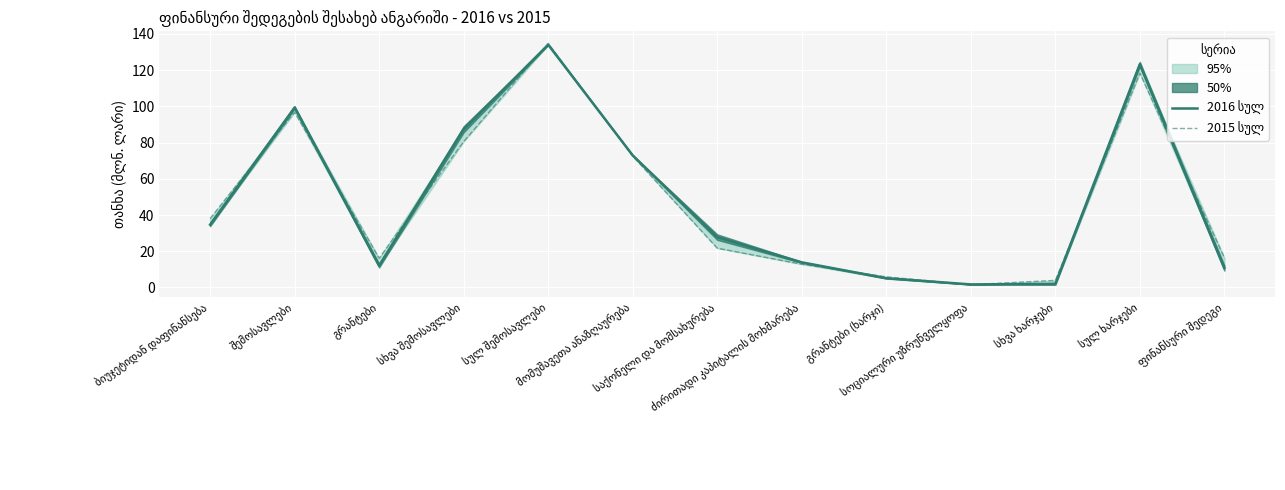

What is the value of the 2016 სულ point at the 7th from the left?

27.8